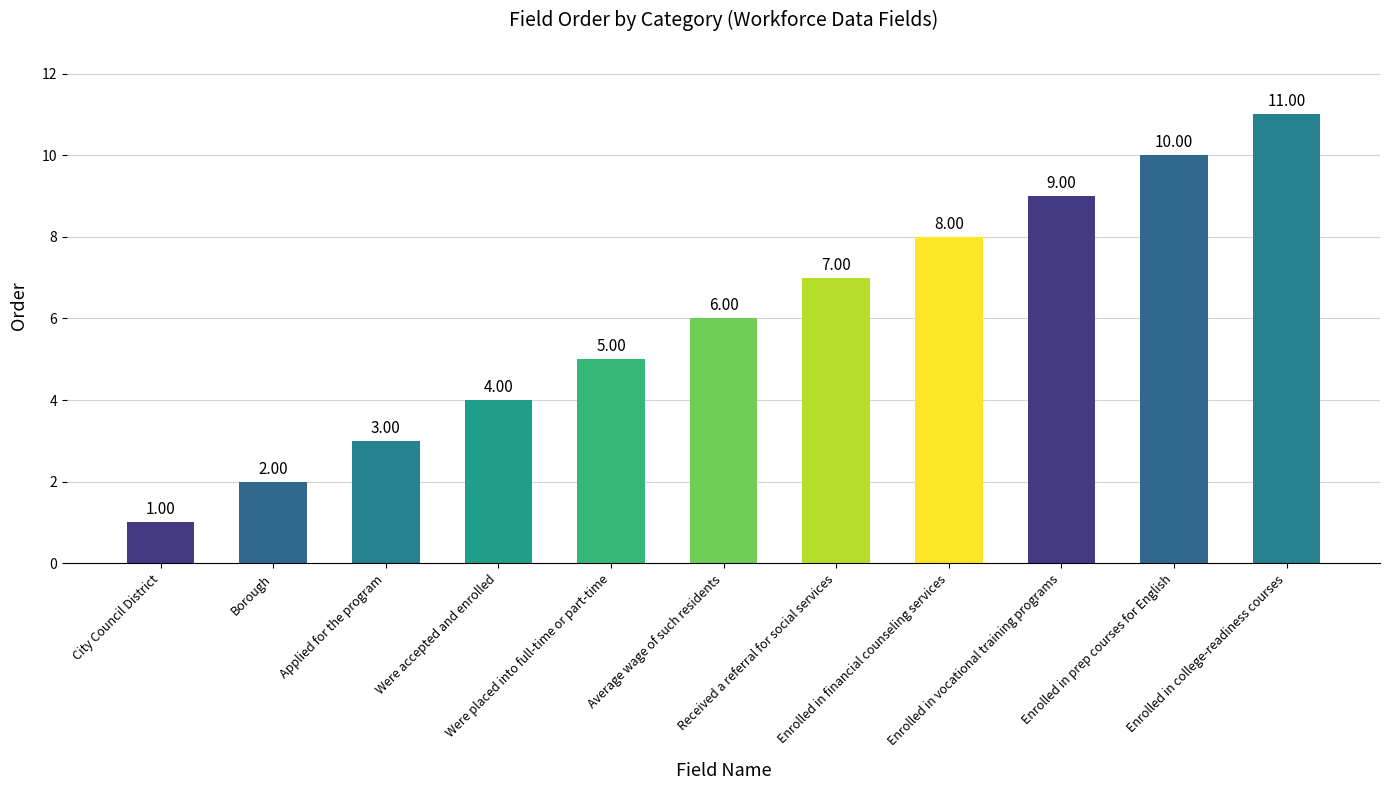

What is the label of the 2nd bar from the left?

Borough